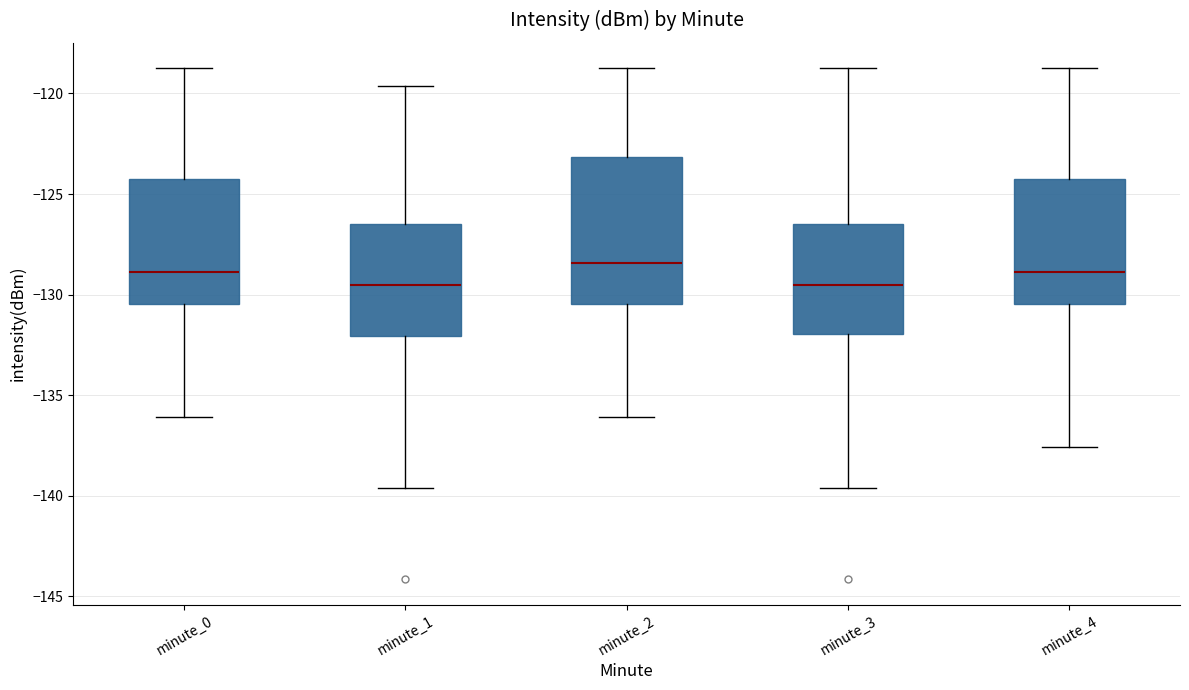

Where is the lower edge of the box for minute_3 on the y-axis? The values are not printed on the chart, so give them approximately, as read against the axis.

-132.0